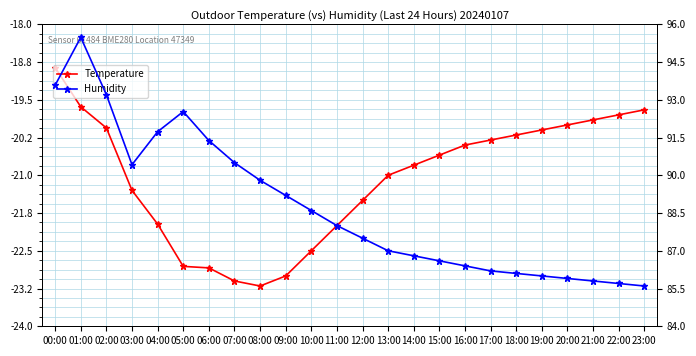

Which series has the largest total across all categories?

Humidity